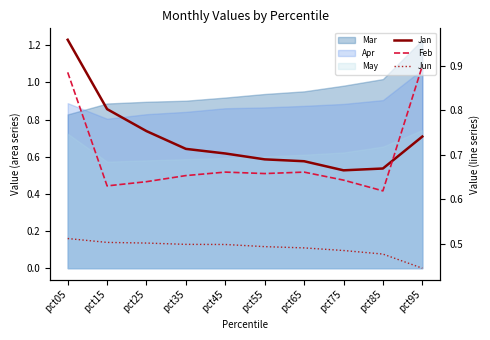

What is the minimum value shown in the chart?

0.4